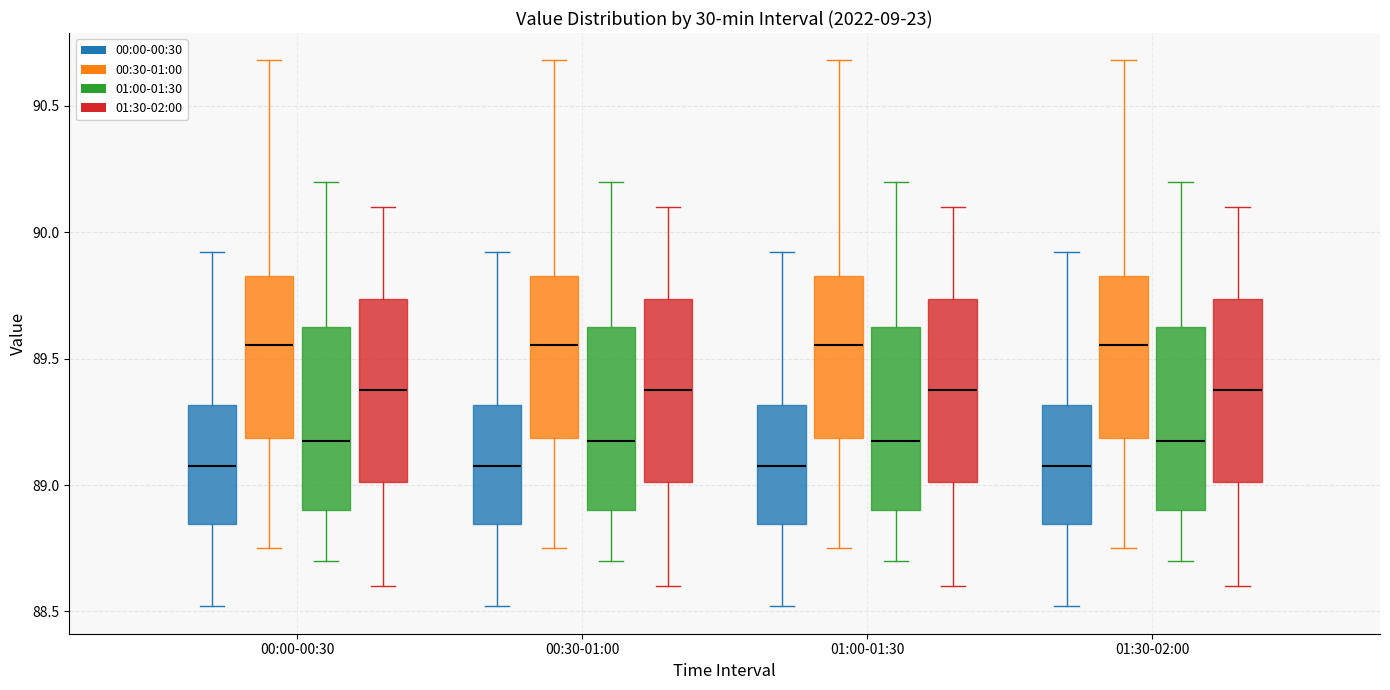

Reading left to right, transcribe this box plot: for each box, give where its median line is, the range the box spans, and where its two whiskers end, as read against the y-axis. The values are not printed on the chart, so give them approximately, as read against the axis.

00:00-00:30 (00:00-00:30): median 89.10, box 88.85 to 89.30, whiskers 88.50 to 89.90
00:00-00:30 (00:30-01:00): median 89.55, box 89.20 to 89.85, whiskers 88.75 to 90.70
00:00-00:30 (01:00-01:30): median 89.20, box 88.90 to 89.65, whiskers 88.70 to 90.20
00:00-00:30 (01:30-02:00): median 89.40, box 89.00 to 89.75, whiskers 88.60 to 90.10
00:30-01:00 (00:00-00:30): median 89.10, box 88.85 to 89.30, whiskers 88.50 to 89.90
00:30-01:00 (00:30-01:00): median 89.55, box 89.20 to 89.85, whiskers 88.75 to 90.70
00:30-01:00 (01:00-01:30): median 89.20, box 88.90 to 89.65, whiskers 88.70 to 90.20
00:30-01:00 (01:30-02:00): median 89.40, box 89.00 to 89.75, whiskers 88.60 to 90.10
01:00-01:30 (00:00-00:30): median 89.10, box 88.85 to 89.30, whiskers 88.50 to 89.90
01:00-01:30 (00:30-01:00): median 89.55, box 89.20 to 89.85, whiskers 88.75 to 90.70
01:00-01:30 (01:00-01:30): median 89.20, box 88.90 to 89.65, whiskers 88.70 to 90.20
01:00-01:30 (01:30-02:00): median 89.40, box 89.00 to 89.75, whiskers 88.60 to 90.10
01:30-02:00 (00:00-00:30): median 89.10, box 88.85 to 89.30, whiskers 88.50 to 89.90
01:30-02:00 (00:30-01:00): median 89.55, box 89.20 to 89.85, whiskers 88.75 to 90.70
01:30-02:00 (01:00-01:30): median 89.20, box 88.90 to 89.65, whiskers 88.70 to 90.20
01:30-02:00 (01:30-02:00): median 89.40, box 89.00 to 89.75, whiskers 88.60 to 90.10